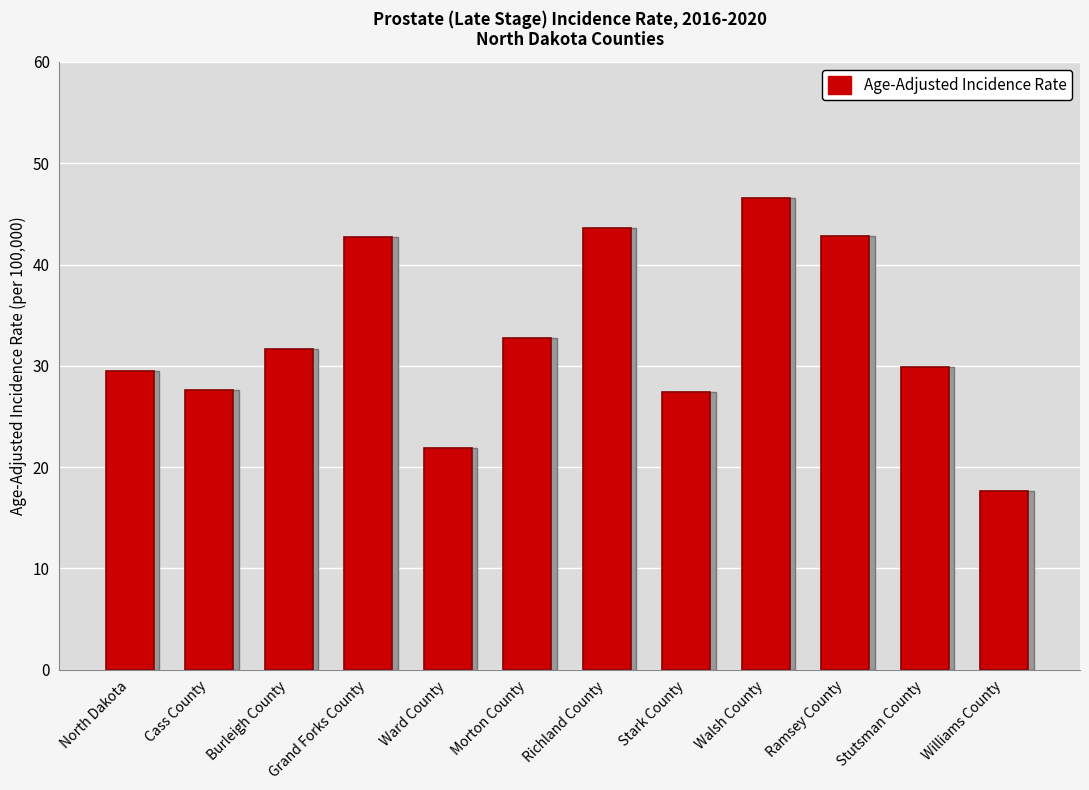

What is the greatest value displayed?

46.6